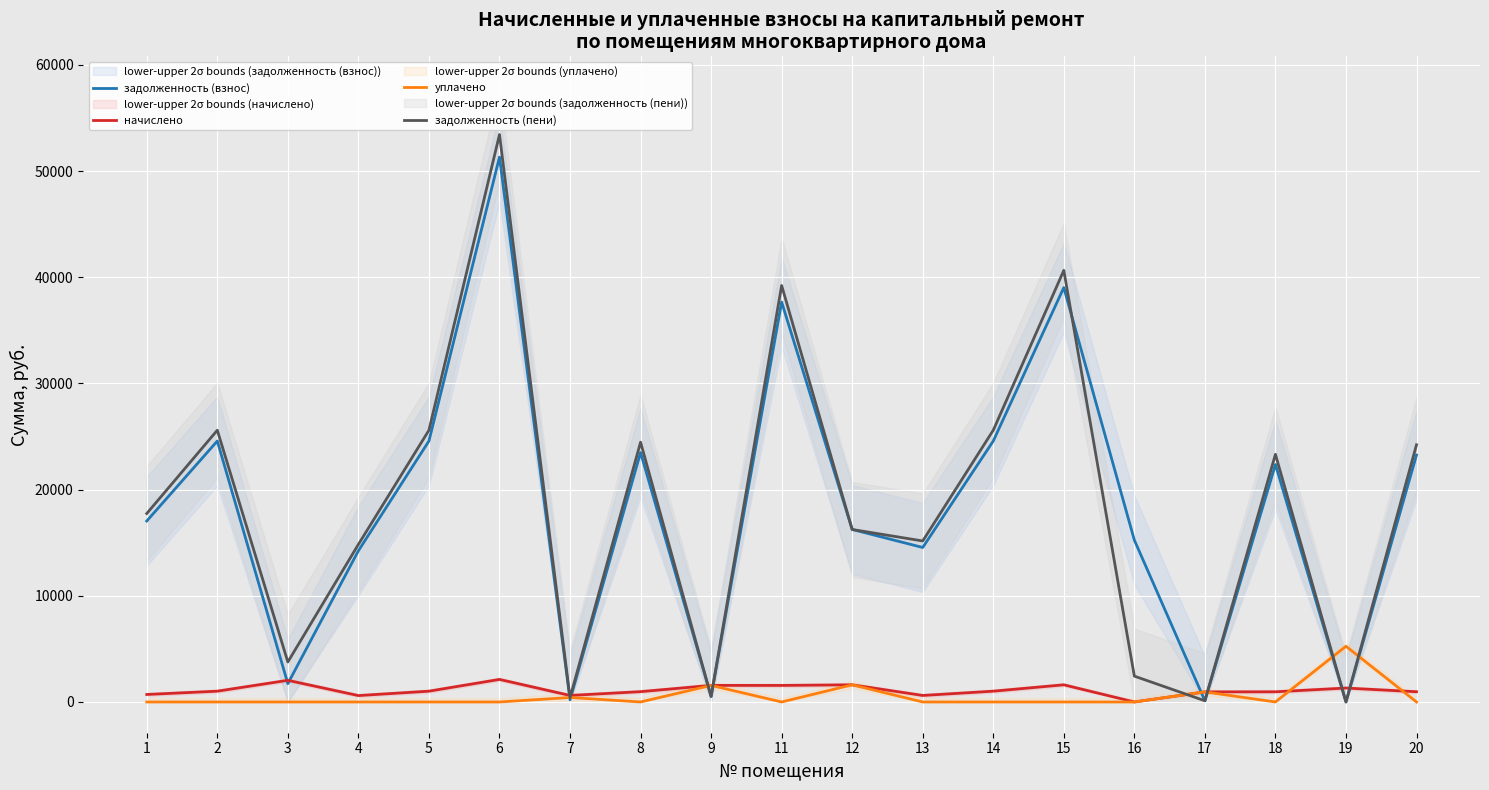

Which series has the largest total across all categories?

задолженность (пени)